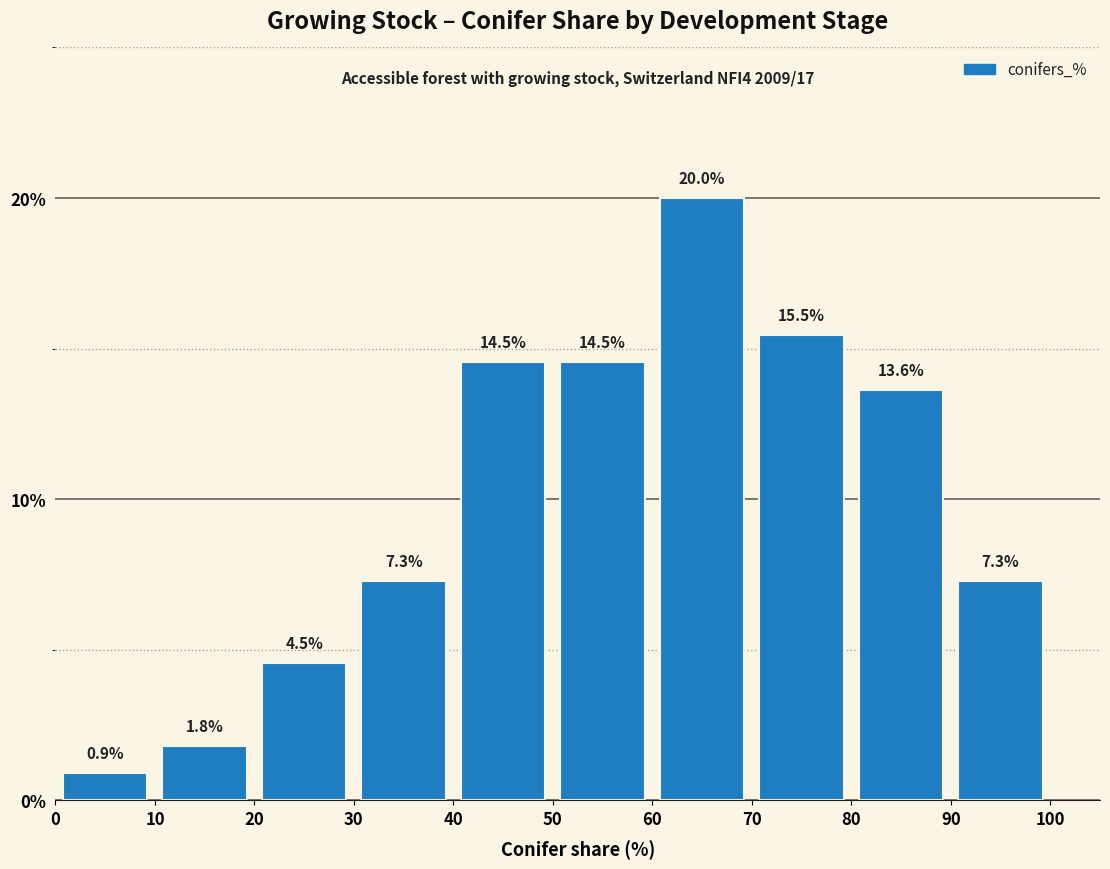

Reading left to right, list every bar in this chart as the range it spans on the x-axis followed by its height.

0 to 10: 0.9
10 to 20: 1.8
20 to 30: 4.5
30 to 40: 7.3
40 to 50: 14.5
50 to 60: 14.5
60 to 70: 20.0
70 to 80: 15.5
80 to 90: 13.6
90 to 100: 7.3